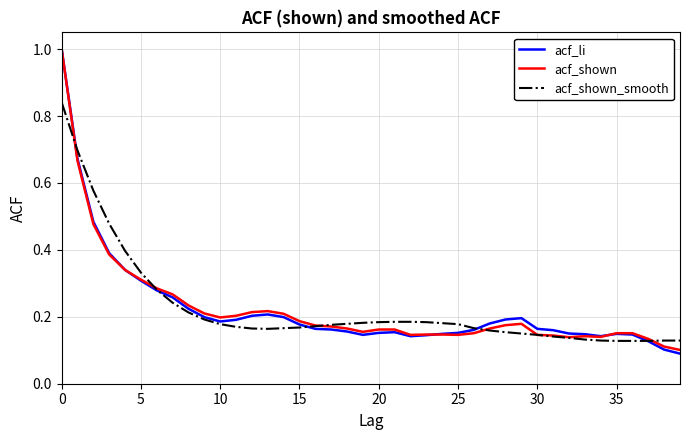

Which series has the largest range (max minus min)?

acf_li